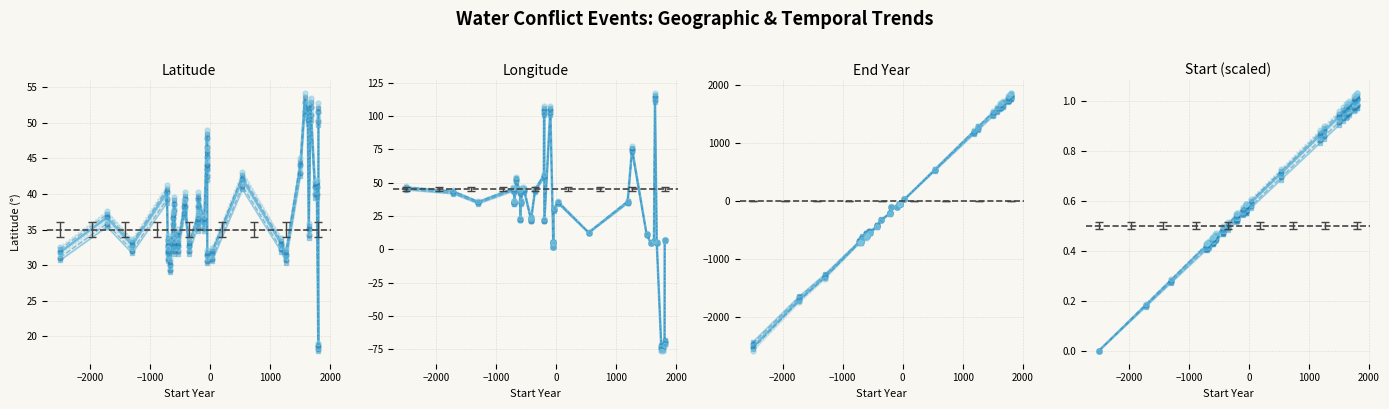

True or false: Latitude has more than 2 interior local peaks.

True